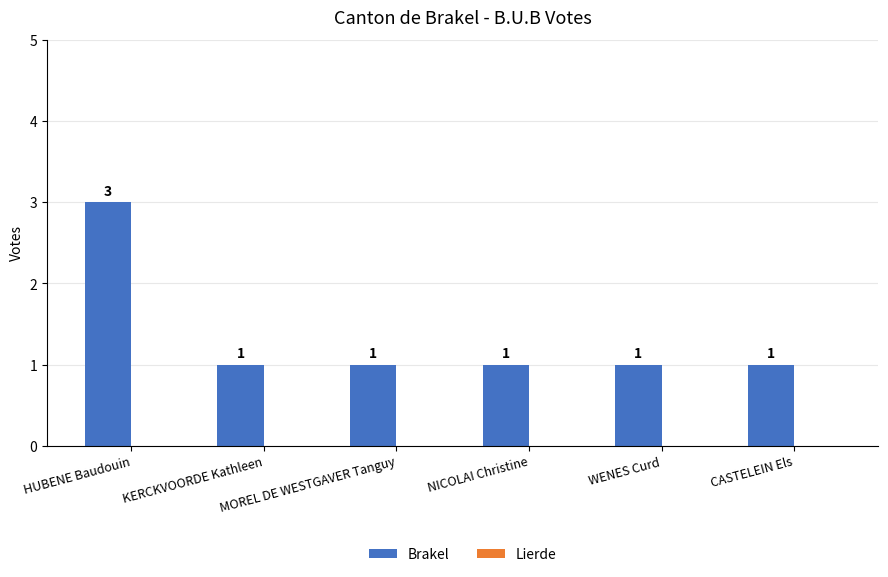

What is the value of the 5th bar from the left?

1